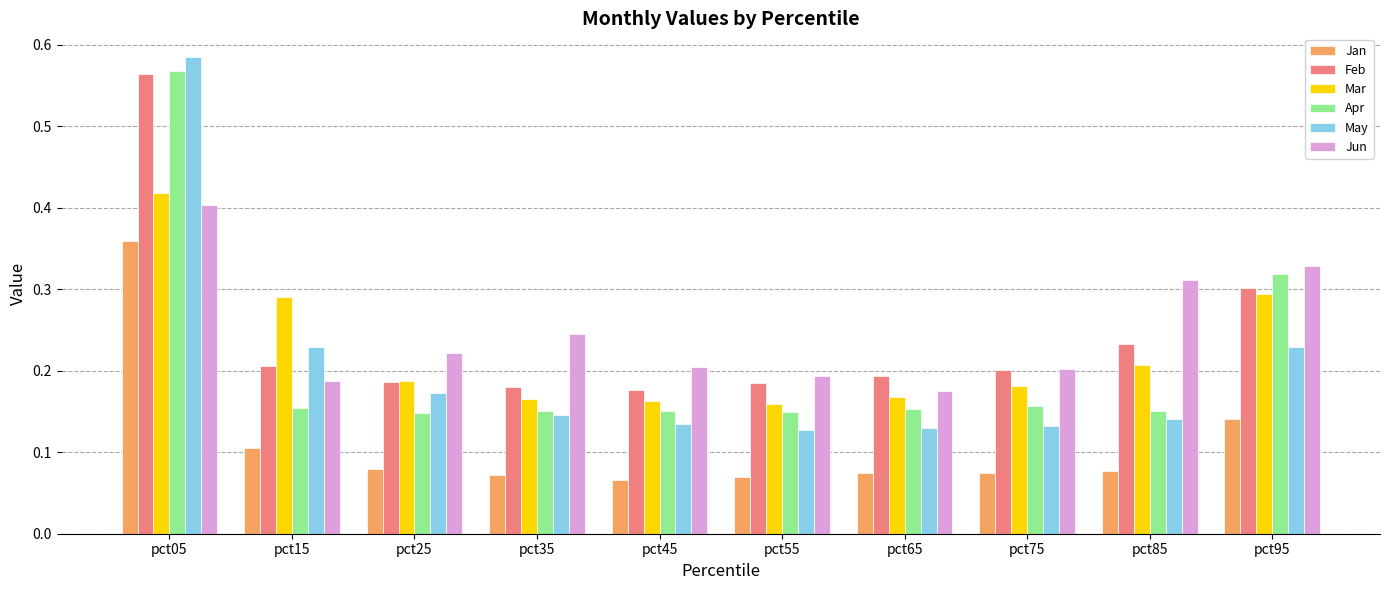

Which series has the largest range (max minus min)?

May